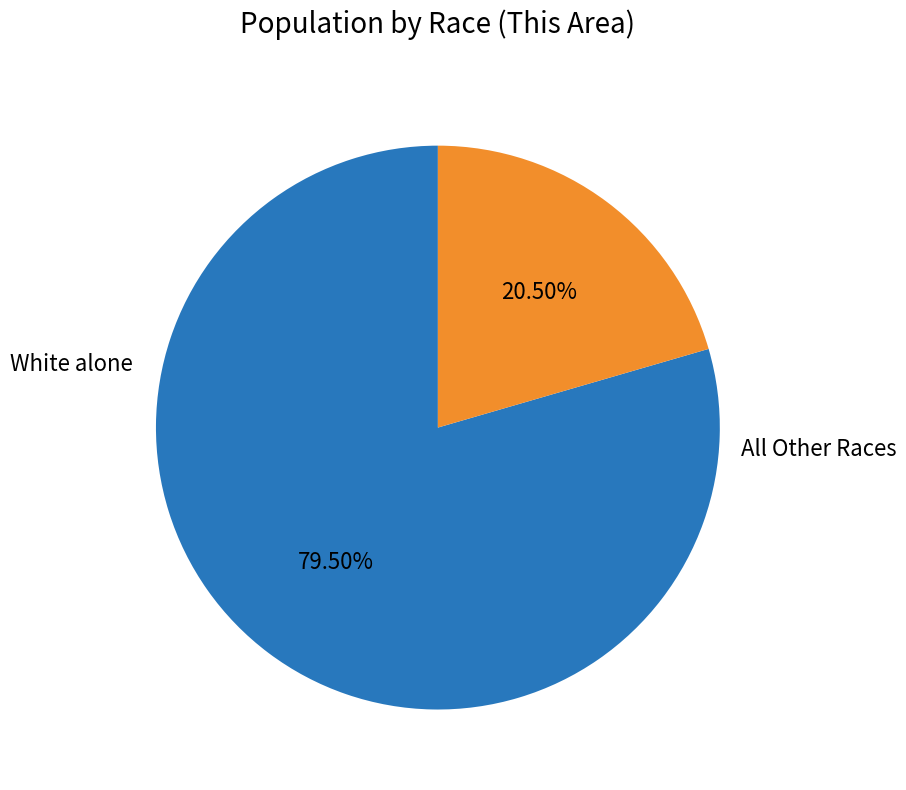

Is there any slice that represents more than half of the pie?

Yes